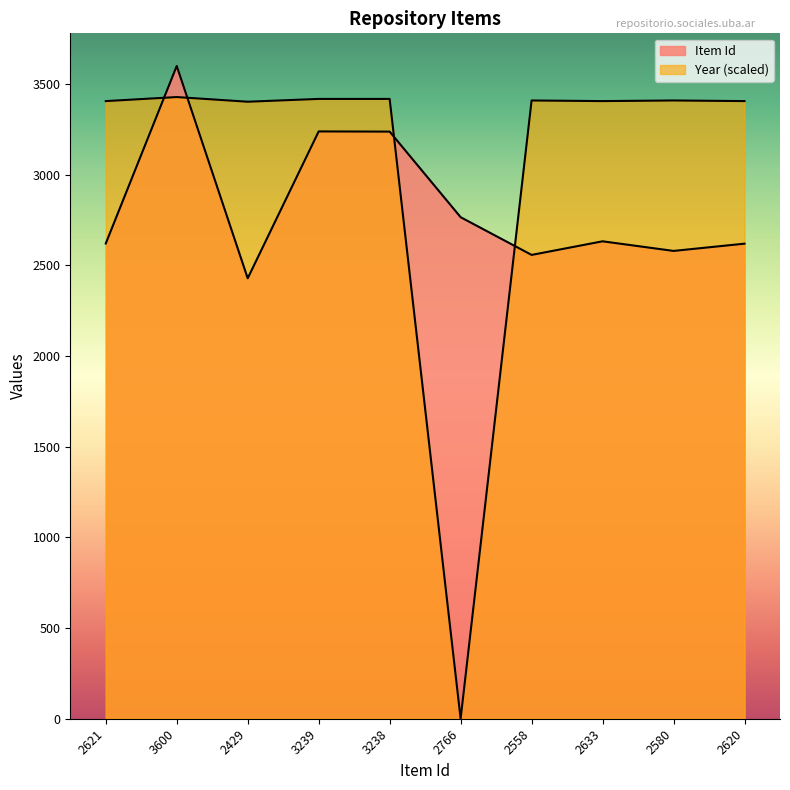

True or false: Item Id has more than 2 points higher than both neighbors.

True